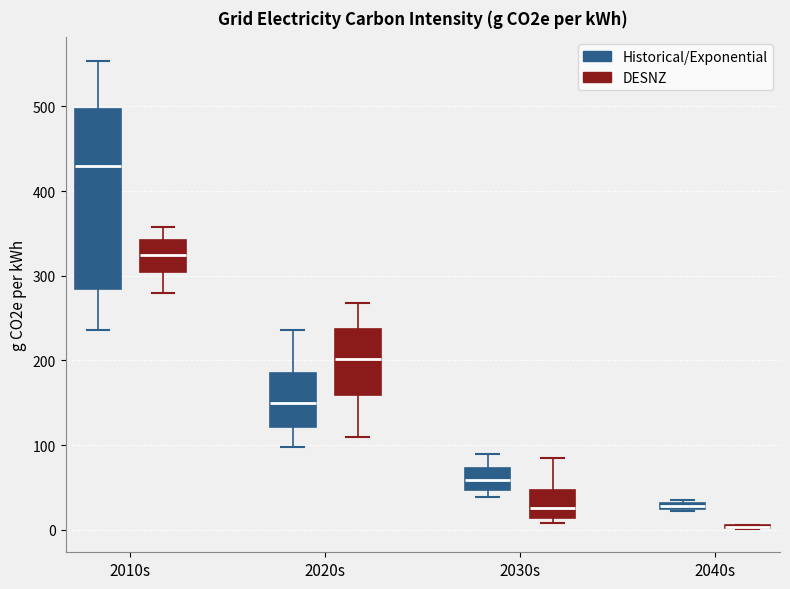

Which box is the tallest, from its lower edge to its upper edge?

2010s (Historical/Exponential)